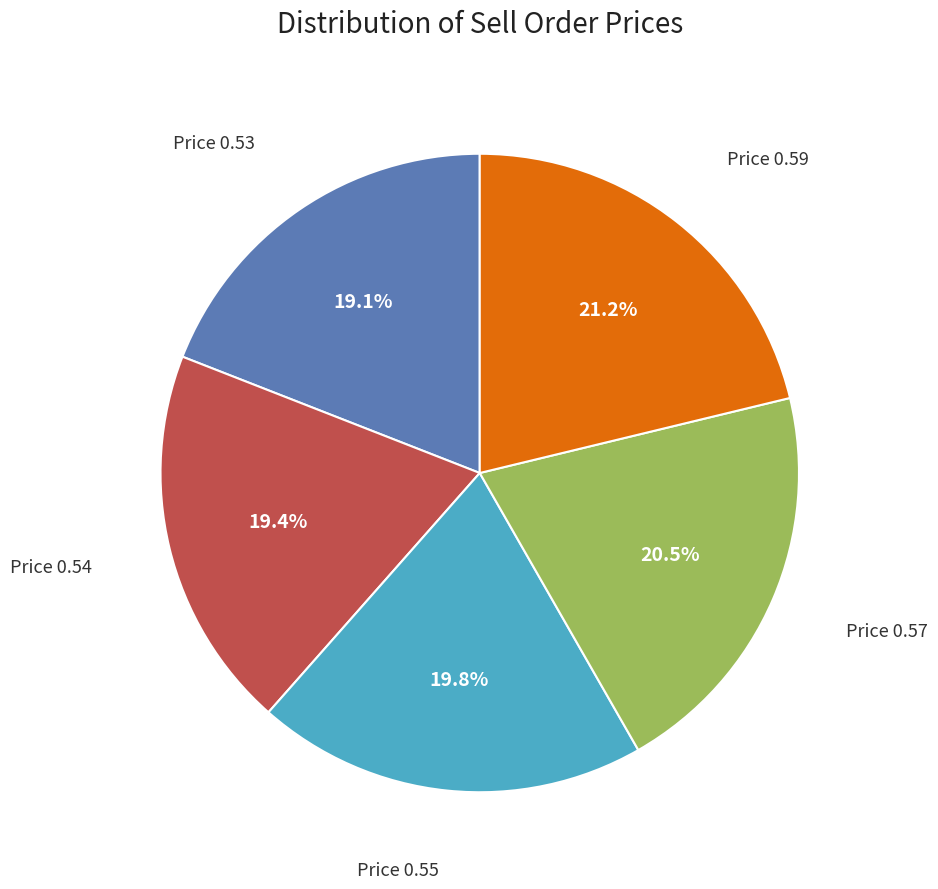

Does any single category account for the majority?

No